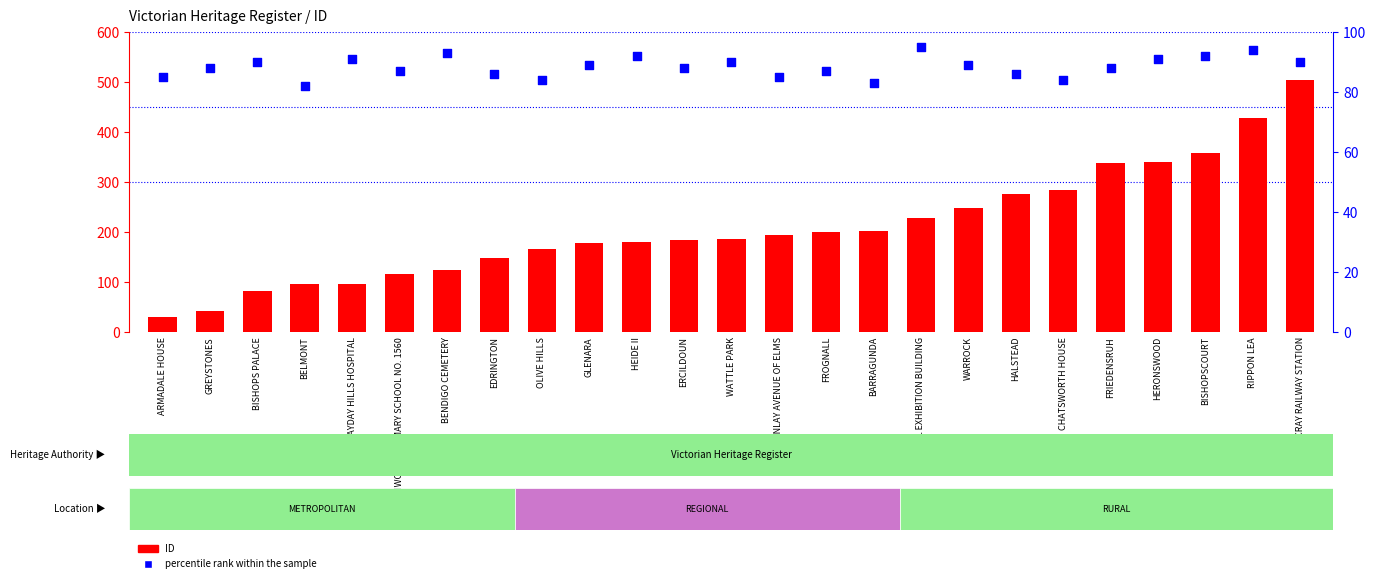

At which category is the sum across all series the highest?

FOOTSCRAY RAILWAY STATION